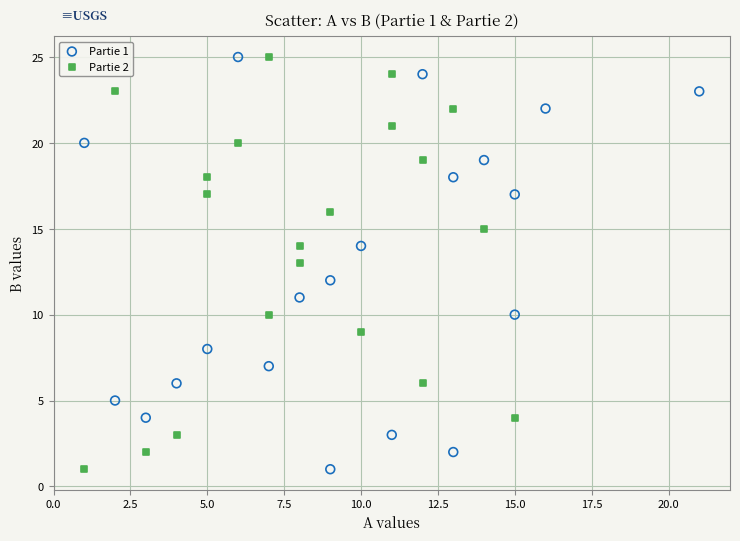

What are all the series names shown in the legend?

Partie 1, Partie 2